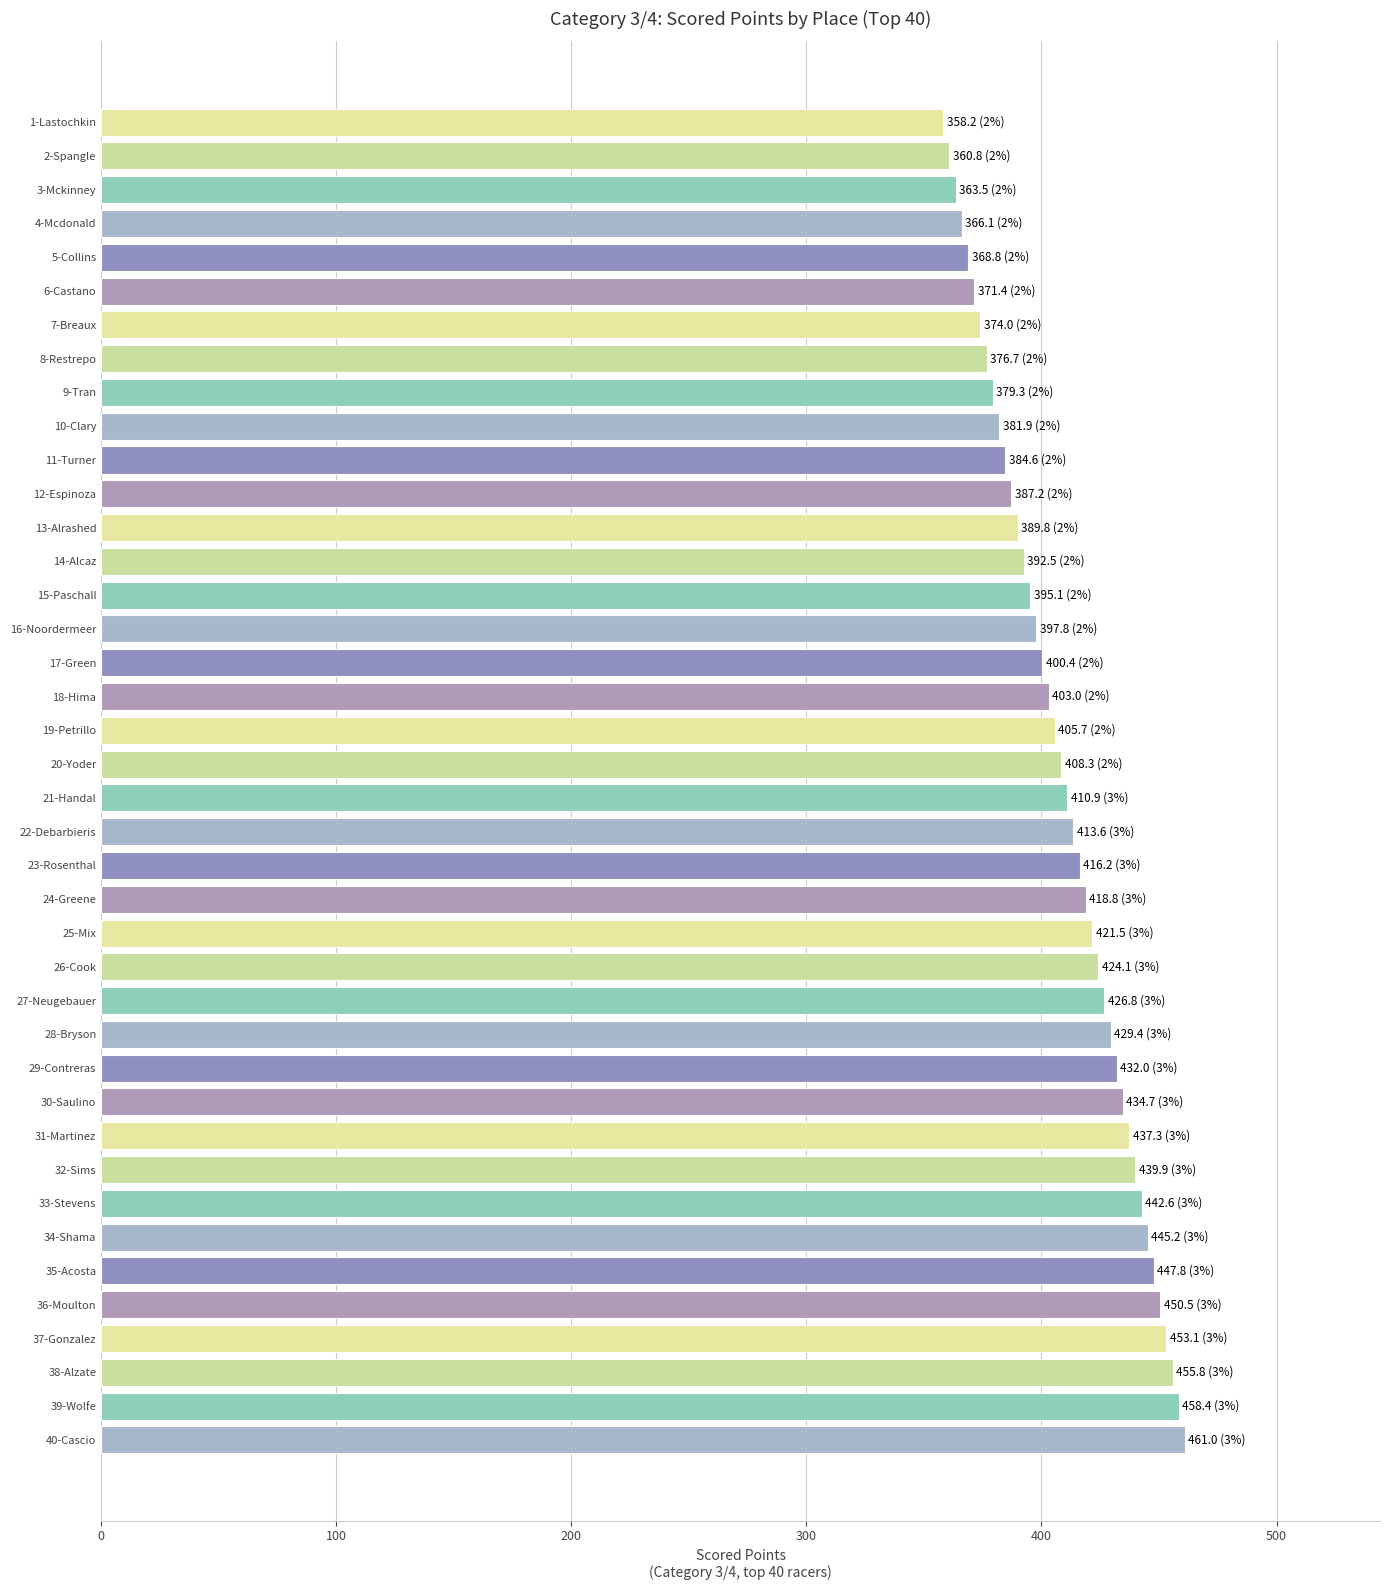

Between 21-Handal and 26-Cook, which is larger?

26-Cook